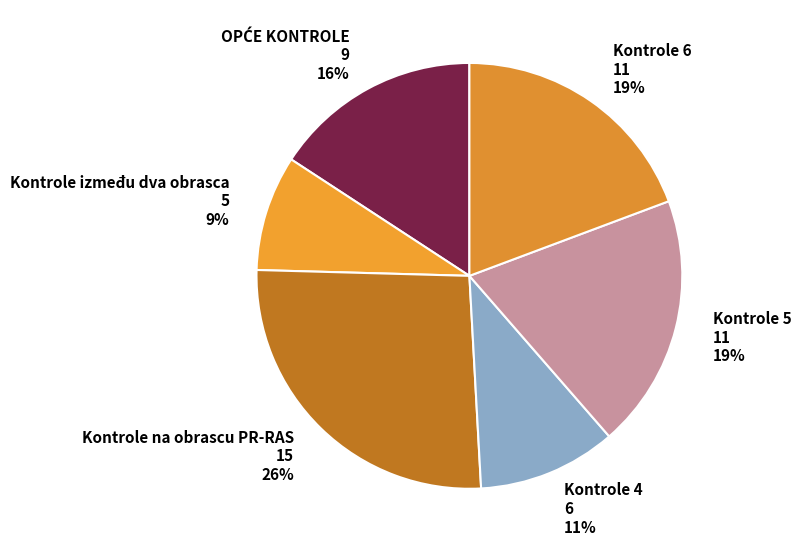

To the nearest percent, what is the combined percentage of Kontrole 5 11 19% and Kontrole između dva obrasca 5 9%?

28%